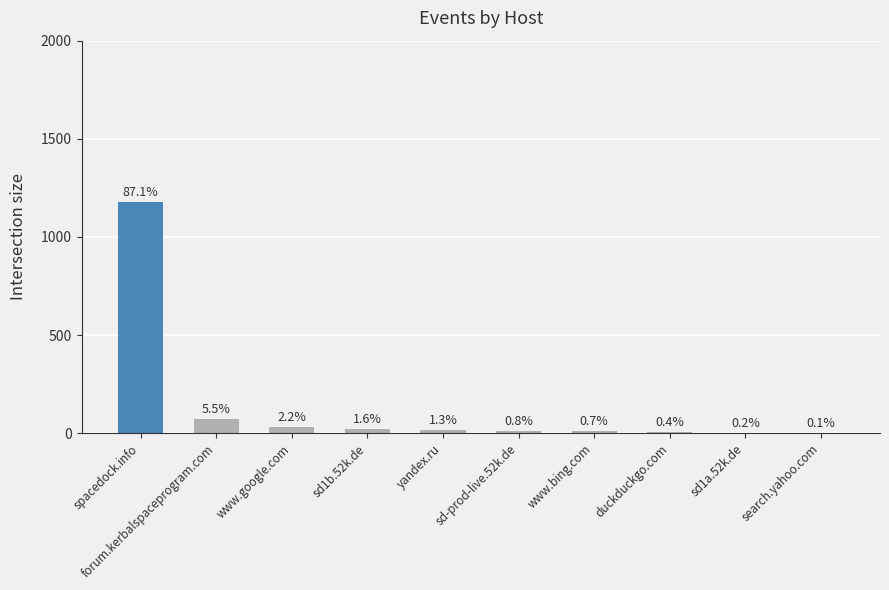

Which has a higher value, sd-prod-live.52k.de or yandex.ru?

yandex.ru